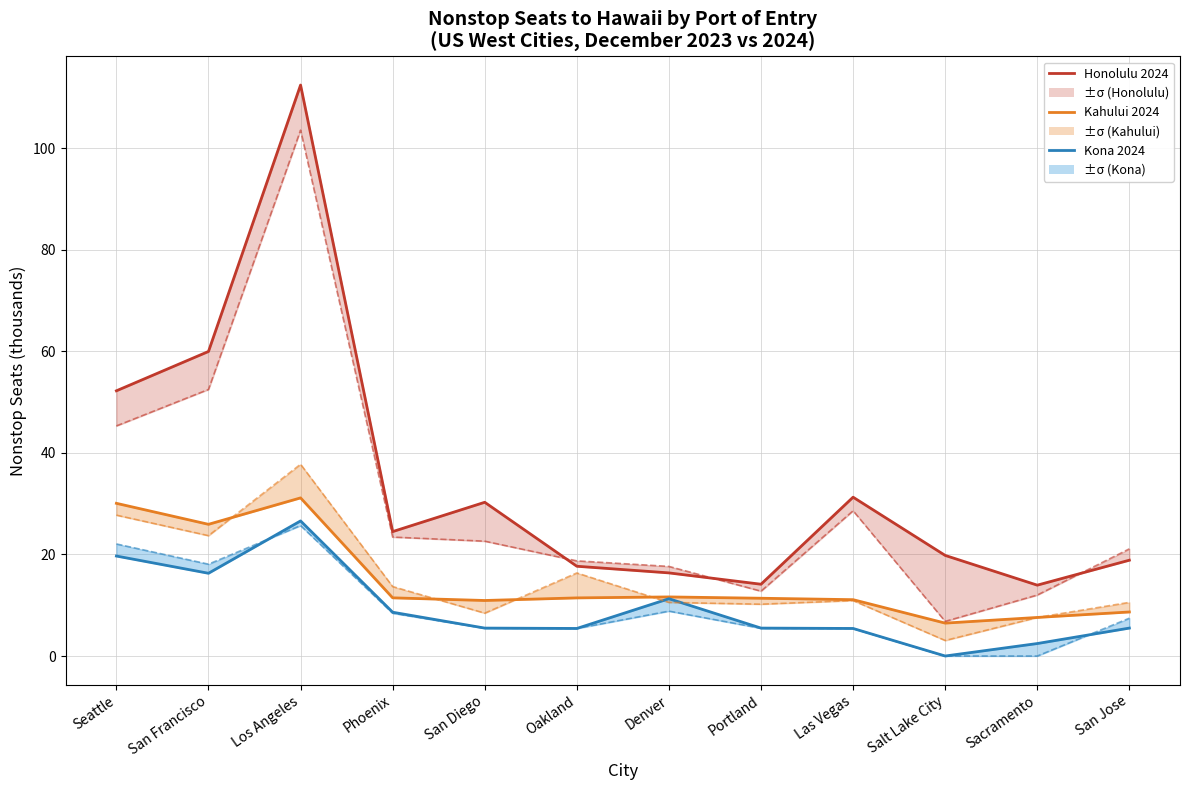

Reading left to right, extract all data points from this chart.

Honolulu 2024: 52.2	60.0	112.4	24.5	30.3	17.7	16.4	14.1	31.3	19.8	14.0	18.9
Kahului 2024: 30.1	25.9	31.1	11.5	10.9	11.4	11.6	11.4	11.1	6.5	7.6	8.7
Kona 2024: 19.7	16.3	26.6	8.6	5.5	5.4	11.3	5.5	5.4	0.0	2.5	5.5